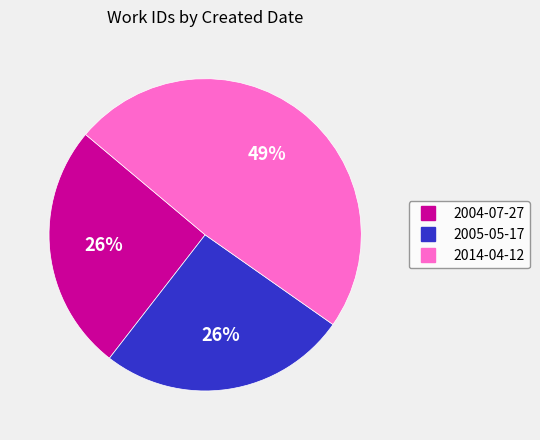

Between 2005-05-17 and 2014-04-12, which is larger?

2014-04-12